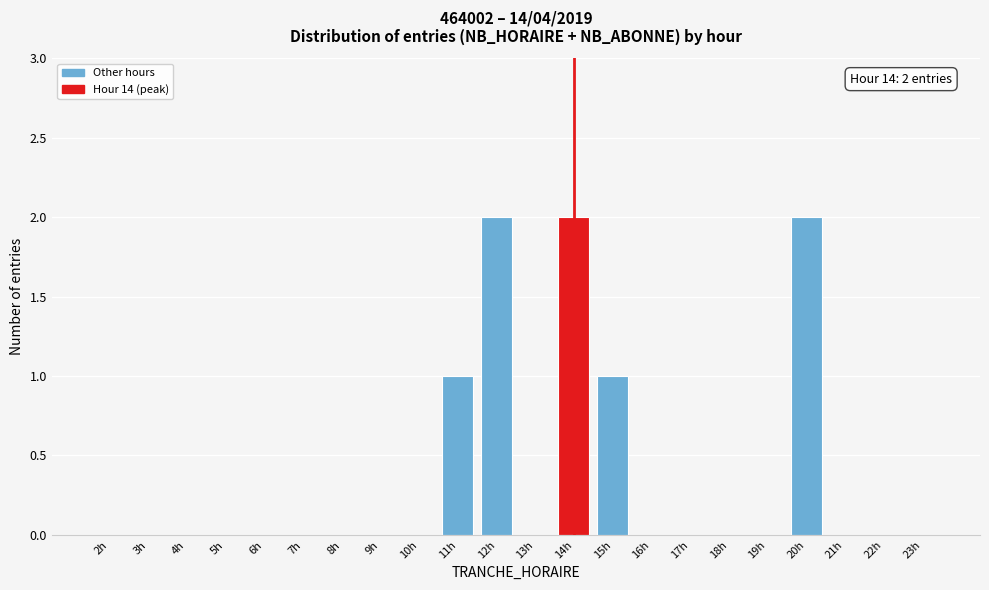

Reading left to right, transcribe all the data shown in this chart.

2h=0	3h=0	4h=0	5h=0	6h=0	7h=0	8h=0	9h=0	10h=0	11h=1	12h=2	13h=0	14h=2	15h=1	16h=0	17h=0	18h=0	19h=0	20h=2	21h=0	22h=0	23h=0